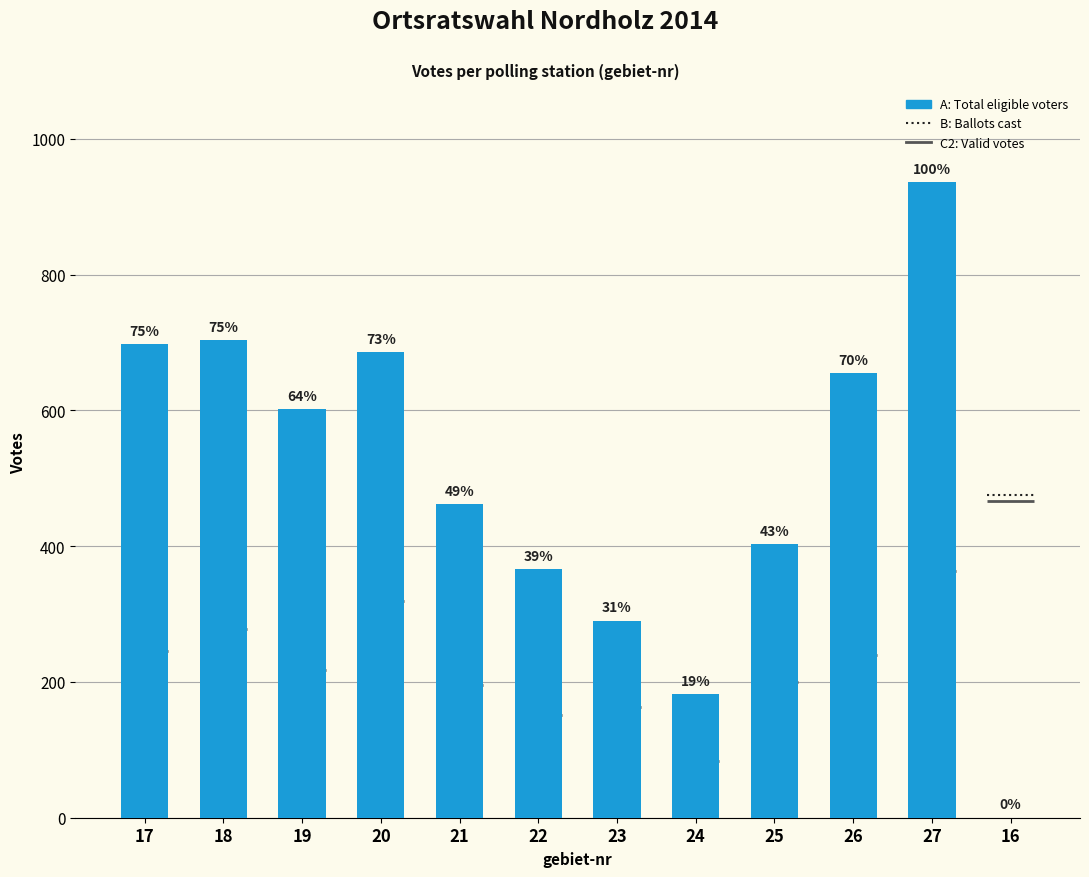

What is the sum of all values?

5983